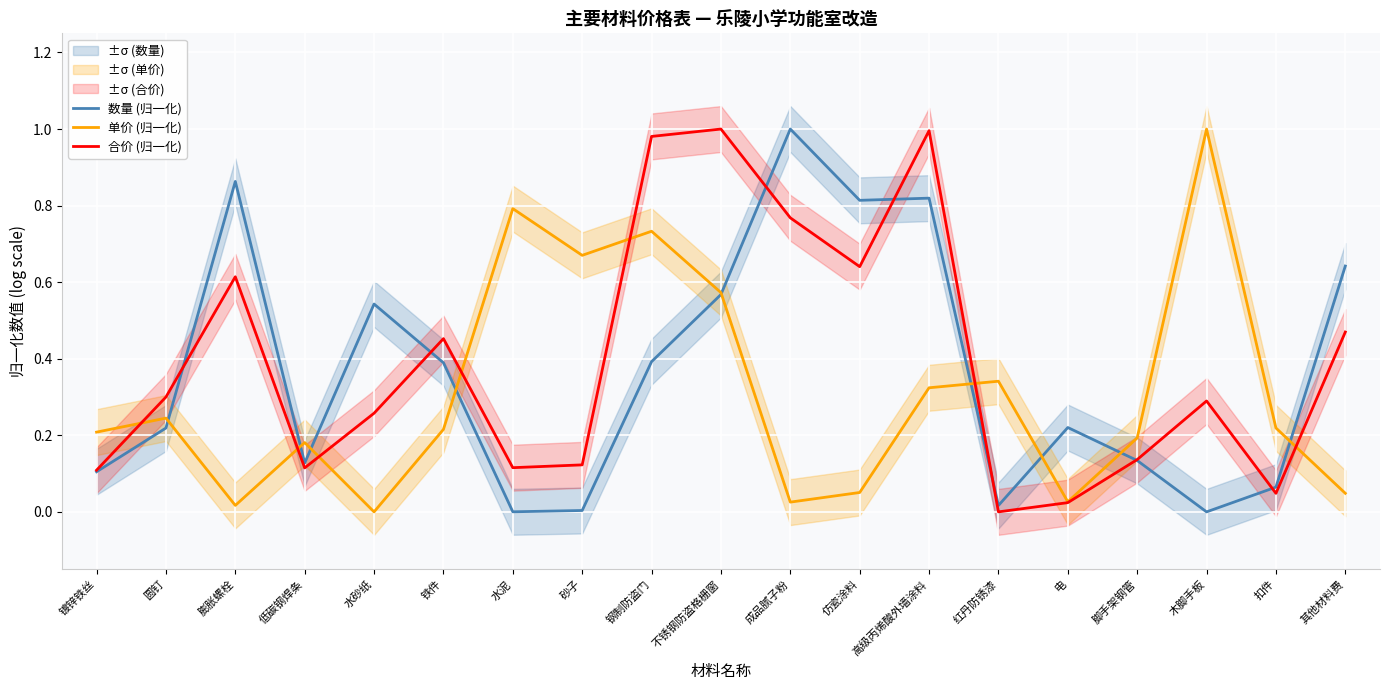

Reading right to left, transcribe all the data shown in this chart.

数量 (归一化): 其他材料费=0.6	扣件=0.1	木脚手板=0.0	脚手架钢管=0.1	电=0.2	红丹防锈漆=0.0	高级丙烯酸外墙涂料=0.8	仿瓷涂料=0.8	成品腻子粉=1.0	不锈钢防盗格栅窗=0.6	钢制防盗门=0.4	砂子=0.0	水泥=0.0	铁件=0.4	水砂纸=0.5	低碳钢焊条=0.1	膨胀螺栓=0.9	圆钉=0.2	镀锌铁丝=0.1
单价 (归一化): 其他材料费=0.0	扣件=0.2	木脚手板=1.0	脚手架钢管=0.2	电=0.0	红丹防锈漆=0.3	高级丙烯酸外墙涂料=0.3	仿瓷涂料=0.1	成品腻子粉=0.0	不锈钢防盗格栅窗=0.6	钢制防盗门=0.7	砂子=0.7	水泥=0.8	铁件=0.2	水砂纸=0.0	低碳钢焊条=0.2	膨胀螺栓=0.0	圆钉=0.2	镀锌铁丝=0.2
合价 (归一化): 其他材料费=0.5	扣件=0.0	木脚手板=0.3	脚手架钢管=0.1	电=0.0	红丹防锈漆=0.0	高级丙烯酸外墙涂料=1.0	仿瓷涂料=0.6	成品腻子粉=0.8	不锈钢防盗格栅窗=1.0	钢制防盗门=1.0	砂子=0.1	水泥=0.1	铁件=0.5	水砂纸=0.3	低碳钢焊条=0.1	膨胀螺栓=0.6	圆钉=0.3	镀锌铁丝=0.1